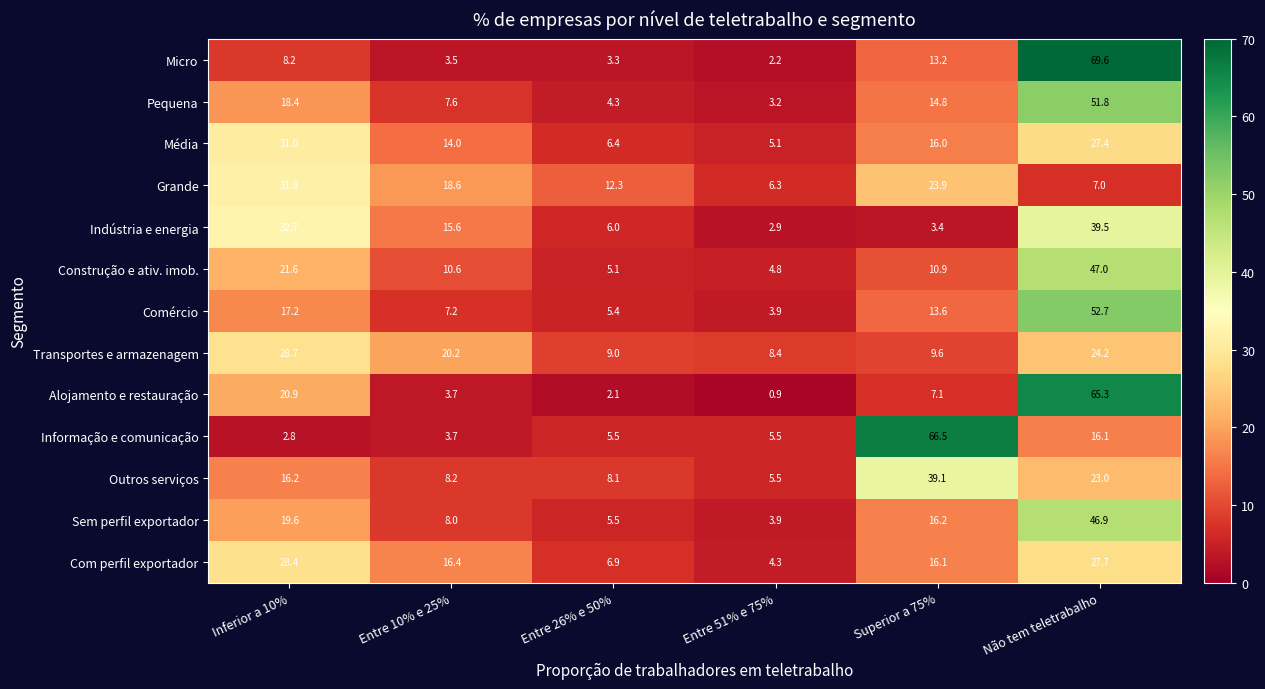

What is the spread (max minus min) of values at Entre 51% e 75%?

7.5